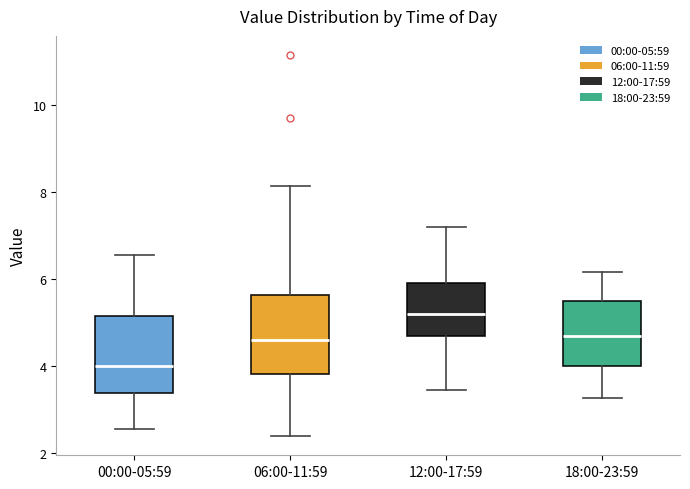

Where does the median line of the box for 12:00-17:59 sit on the y-axis? The values are not printed on the chart, so give them approximately, as read against the axis.

5.2